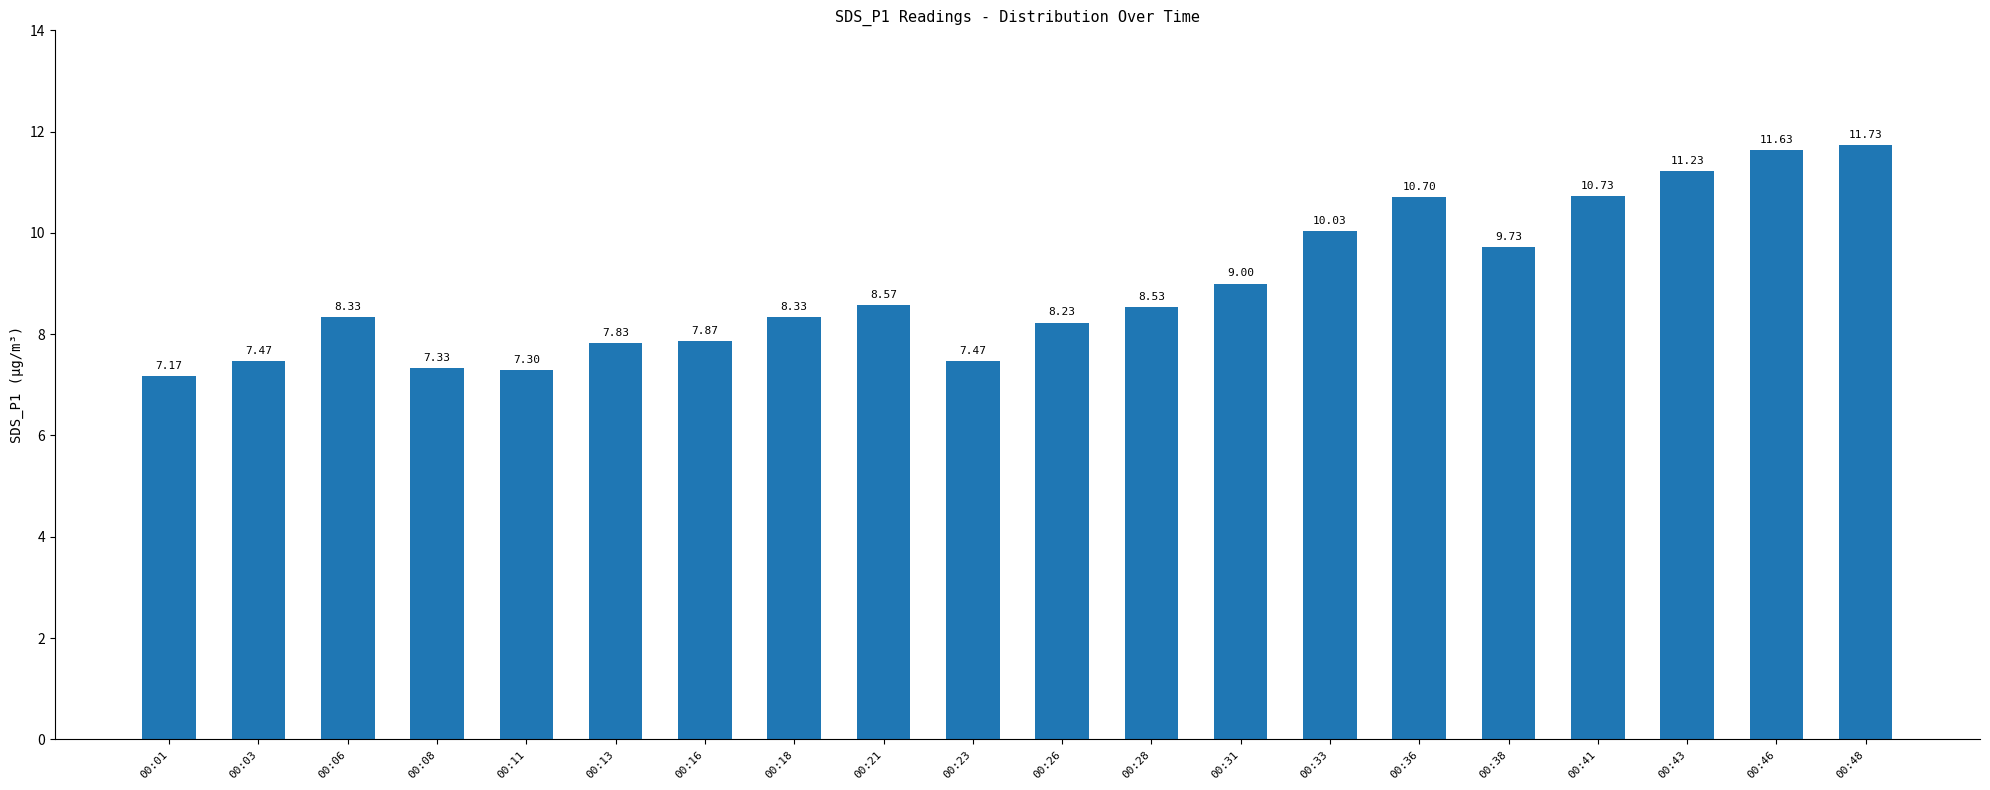

What is the greatest value displayed?

11.7